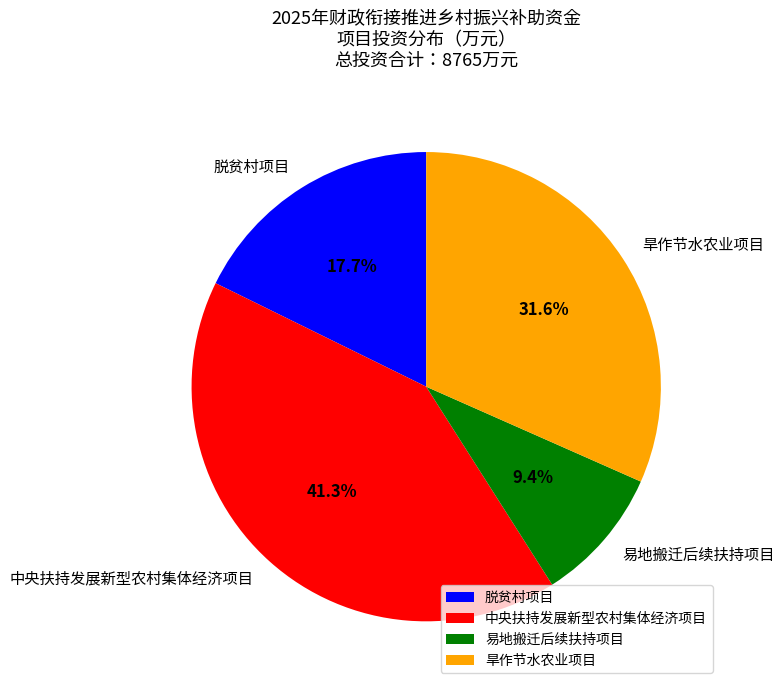

Count the number of slices in the pie.

4